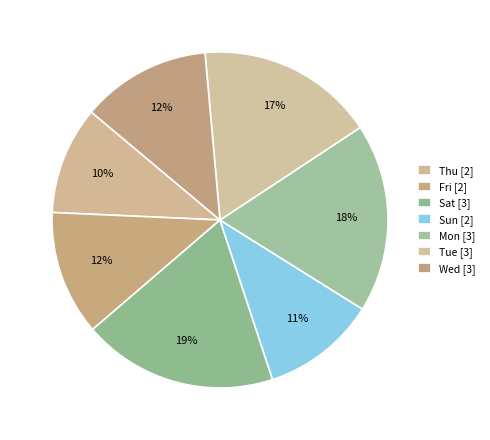

How many slices are in this pie chart?

7